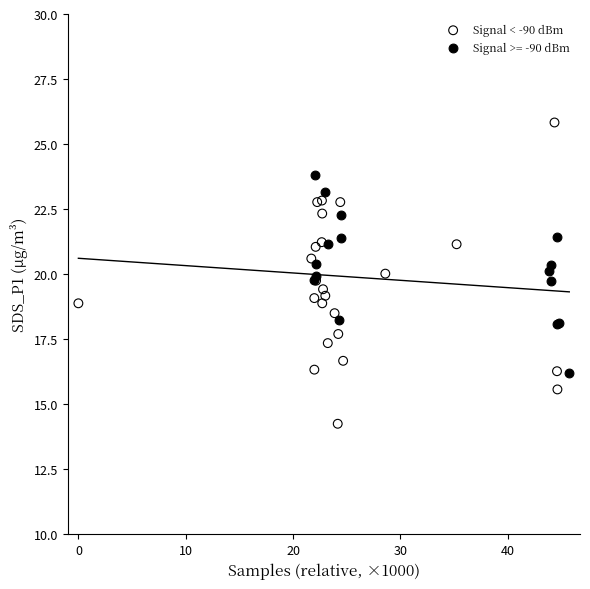

Which series reaches the minimum Y coordinate?

Signal < -90 dBm